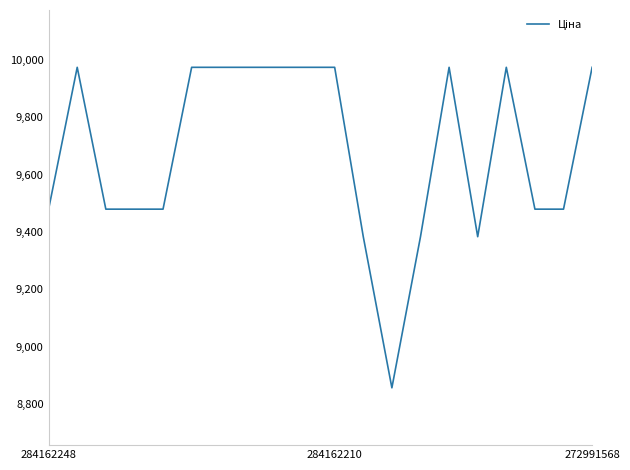

What is the minimum value shown in the chart?

8856.7